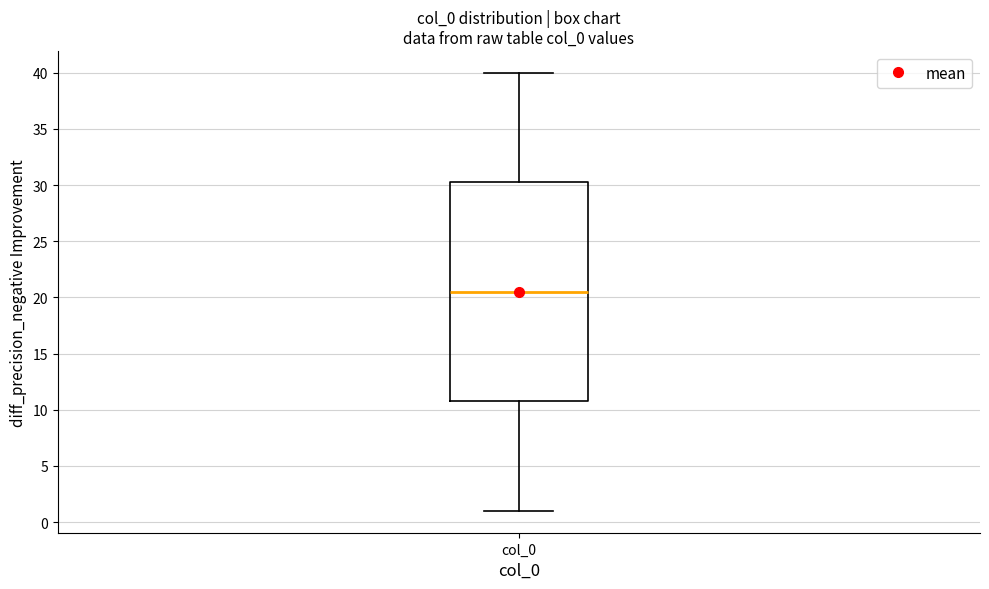

Transcribe this box plot: give where the median line is, the range the box spans, and where the two whiskers end, as read against the y-axis. The values are not printed on the chart, so give them approximately, as read against the axis.

median 20.5, box 11.0 to 30.5, whiskers 1.0 to 40.0